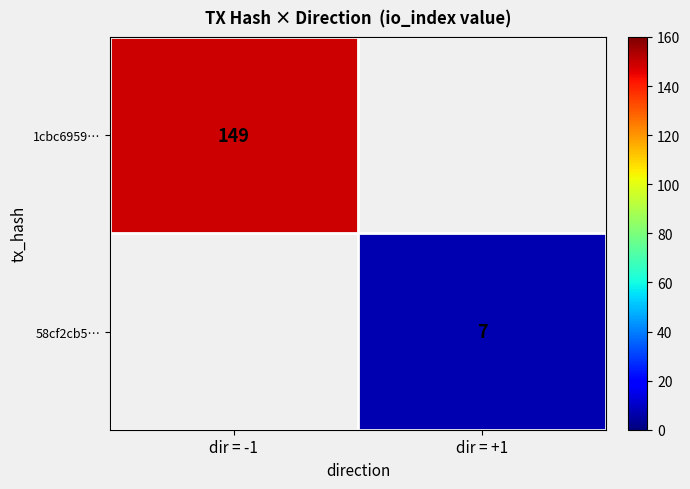

At how many categories does at least one series exceed 99?

1